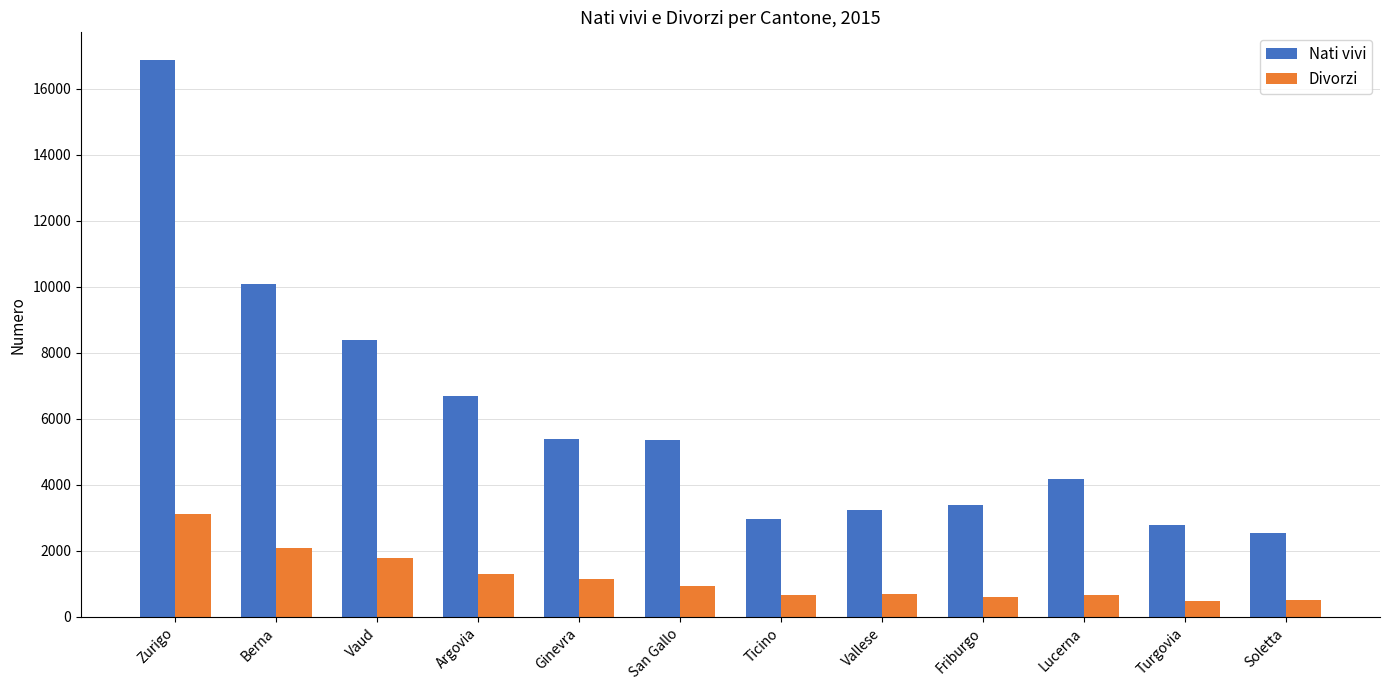

What is the approximate value of Divorzi at Turgovia?

483